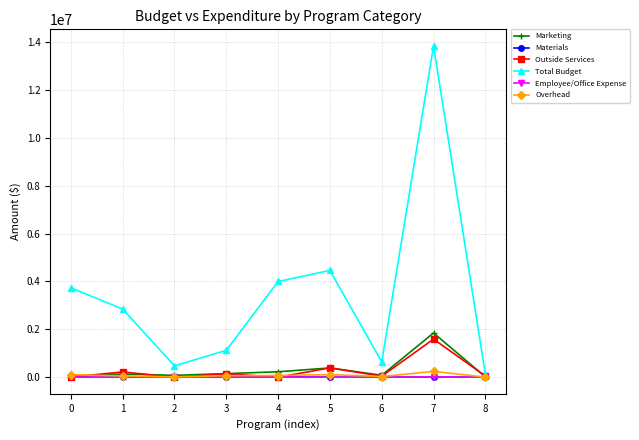

Where do Overhead and Outside Services first cross each other?

0 and 1